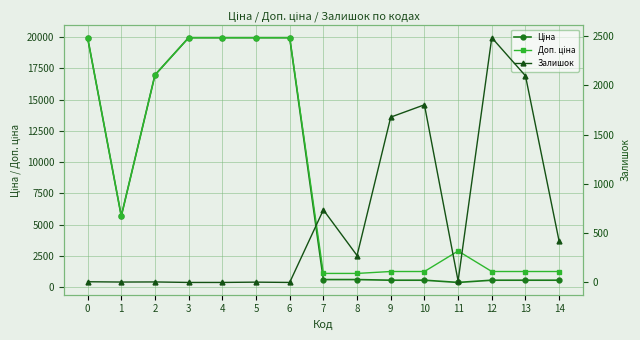

True or false: Доп. ціна and Ціна cross at least once.

False